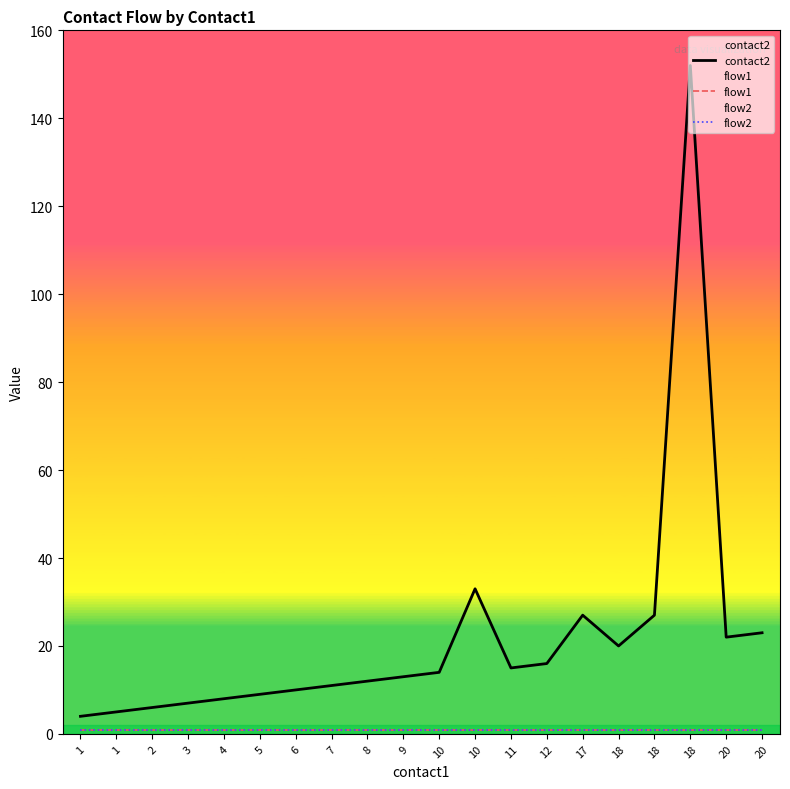

True or false: flow1 and contact2 cross at least once.

False